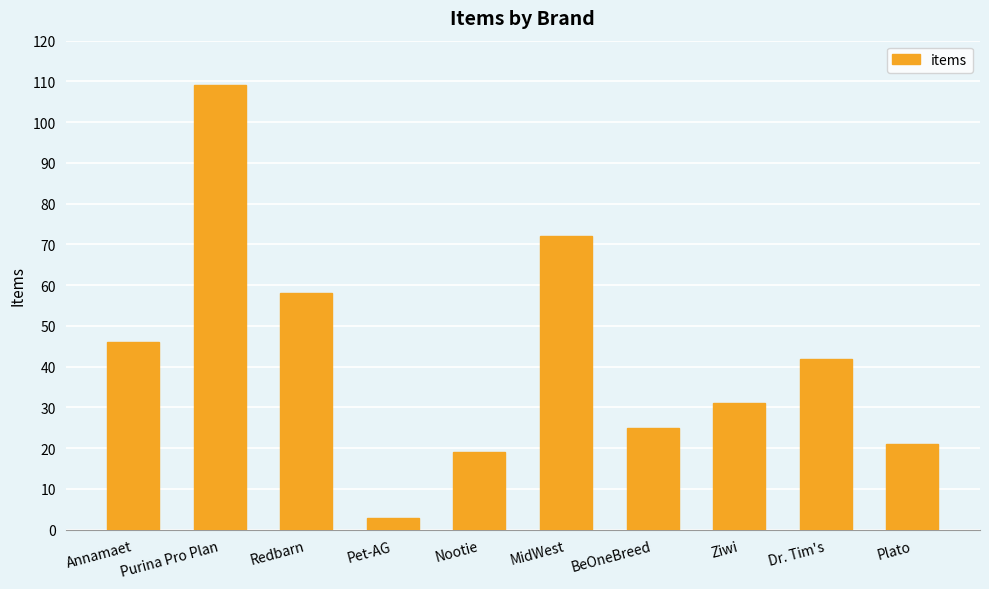

True or false: the data shows 3 at Pet-AG.

True